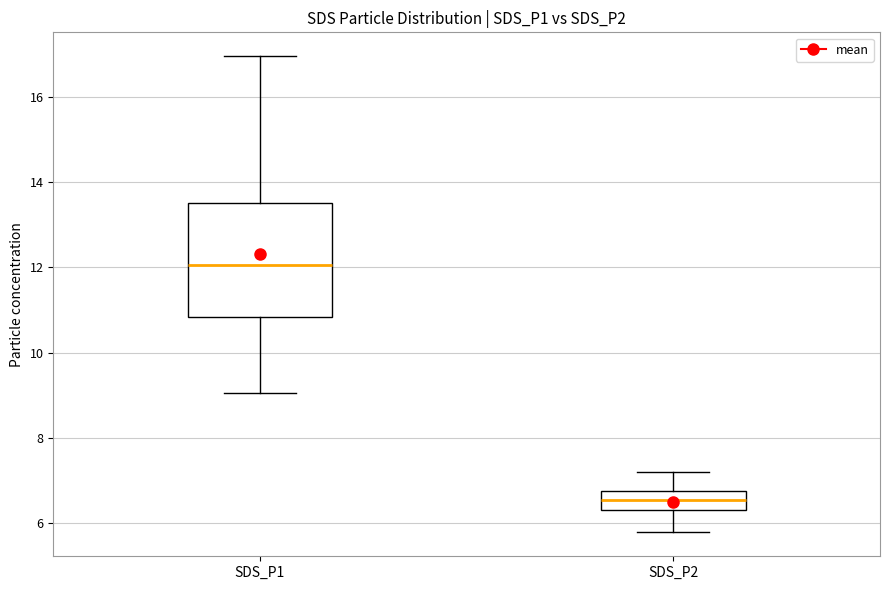

Where does the upper whisker of the box for SDS_P2 end on the y-axis? The values are not printed on the chart, so give them approximately, as read against the axis.

7.2